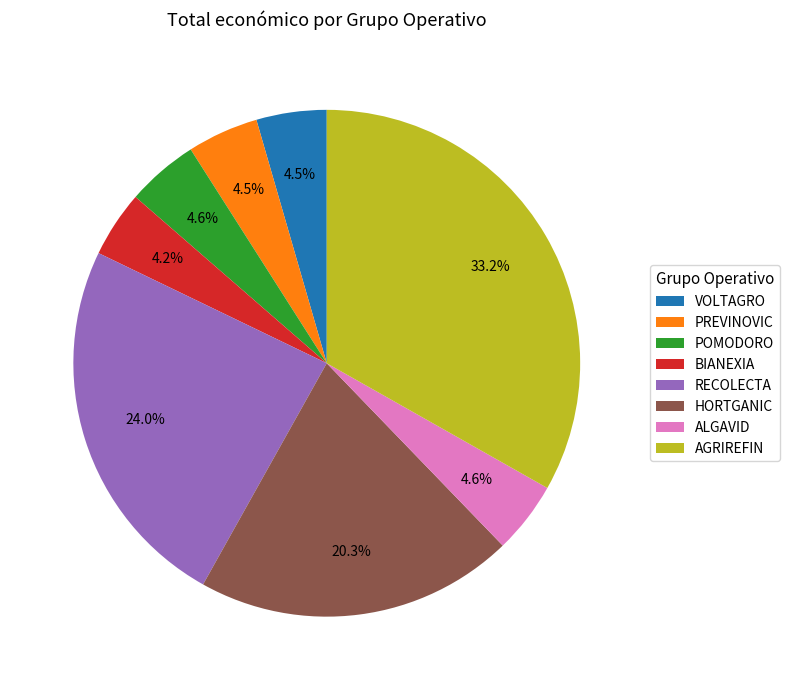

Is there any slice that represents more than half of the pie?

No